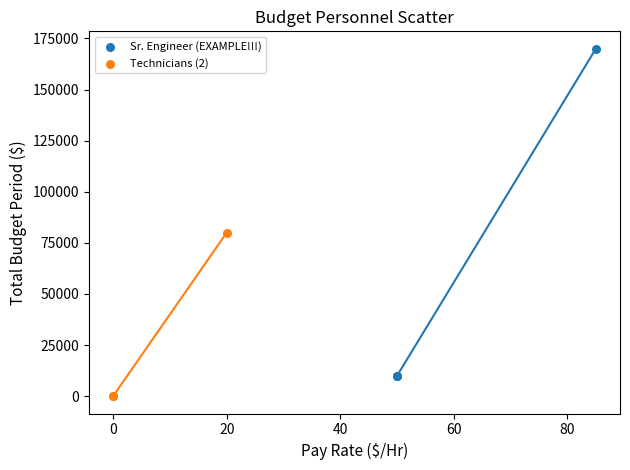

Which series contains the highest Y value?

Sr. Engineer (EXAMPLE!!!)